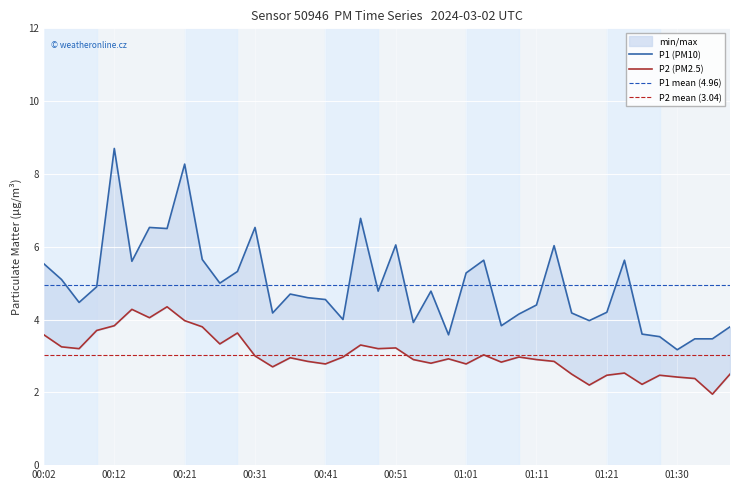

Reading right to left, extract all data points from this chart.

P1: 01:38=3.8	01:35=3.5	01:33=3.5	01:30=3.2	01:28=3.5	01:26=3.6	01:23=5.6	01:21=4.2	01:18=4.0	01:16=4.2	01:13=6.0	01:11=4.4	01:09=4.2	01:06=3.8	01:04=5.6	01:01=5.3	00:59=3.6	00:56=4.8	00:54=3.9	00:51=6.0	00:49=4.8	00:46=6.8	00:44=4.0	00:41=4.5	00:39=4.6	00:36=4.7	00:34=4.2	00:31=6.5	00:29=5.3	00:26=5.0	00:24=5.7	00:21=8.3	00:19=6.5	00:16=6.5	00:14=5.6	00:12=8.7	00:09=4.9	00:07=4.5	00:04=5.1	00:02=5.5
P2: 01:38=2.5	01:35=1.9	01:33=2.4	01:30=2.4	01:28=2.5	01:26=2.2	01:23=2.5	01:21=2.5	01:18=2.2	01:16=2.5	01:13=2.9	01:11=2.9	01:09=3.0	01:06=2.8	01:04=3.0	01:01=2.8	00:59=2.9	00:56=2.8	00:54=2.9	00:51=3.2	00:49=3.2	00:46=3.3	00:44=3.0	00:41=2.8	00:39=2.9	00:36=3.0	00:34=2.7	00:31=3.0	00:29=3.6	00:26=3.3	00:24=3.8	00:21=4.0	00:19=4.3	00:16=4.0	00:14=4.3	00:12=3.8	00:09=3.7	00:07=3.2	00:04=3.2	00:02=3.6